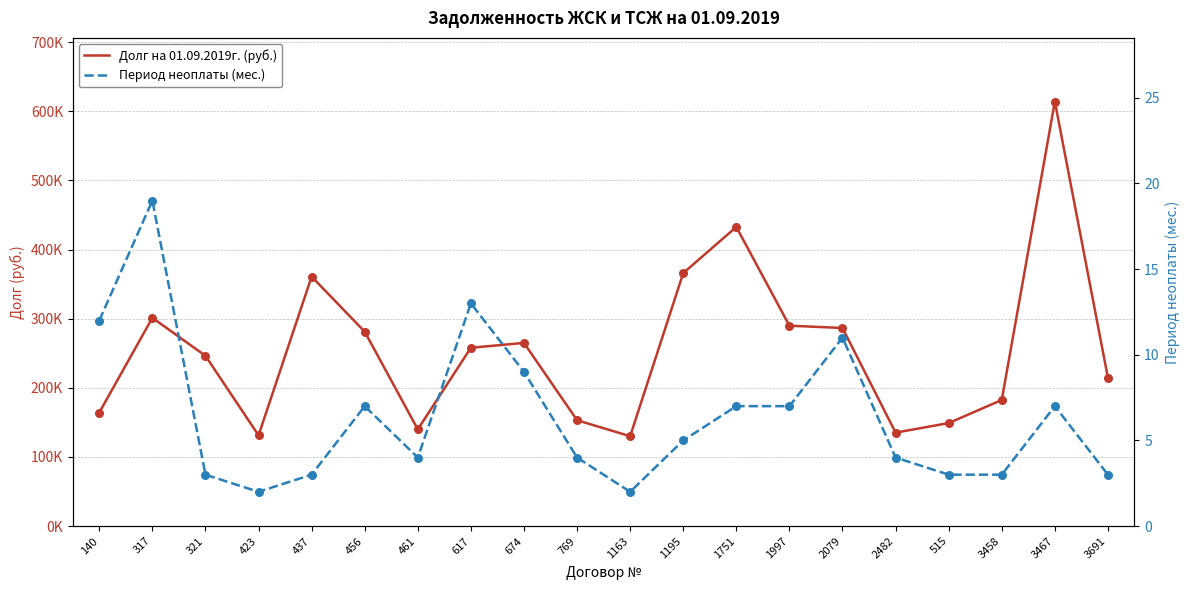

Which series contains the highest Y value?

Долг на 01.09.2019г. (руб.)